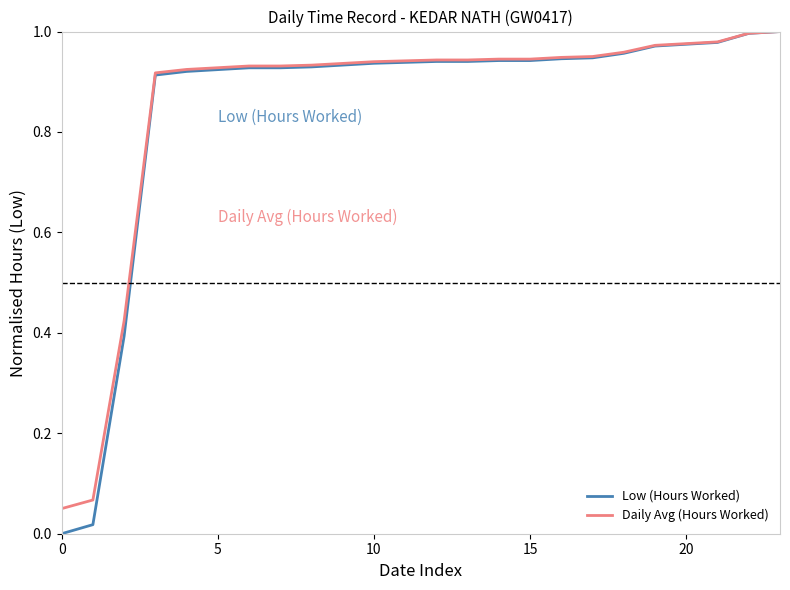

Does the chart display data point markers on the line(s)?

No